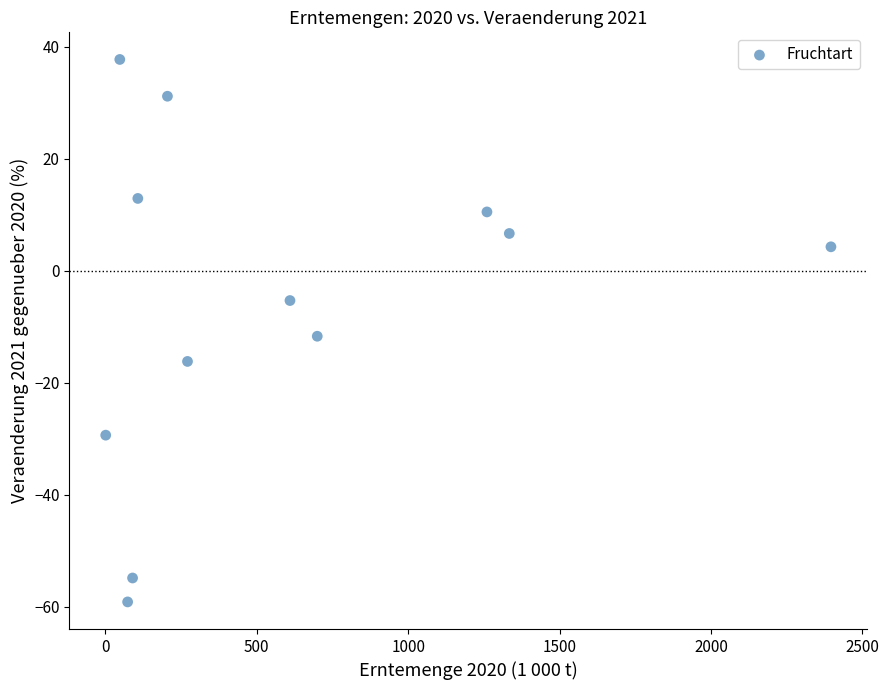

What Y value in the scatter plot is closest to -10?

-11.7